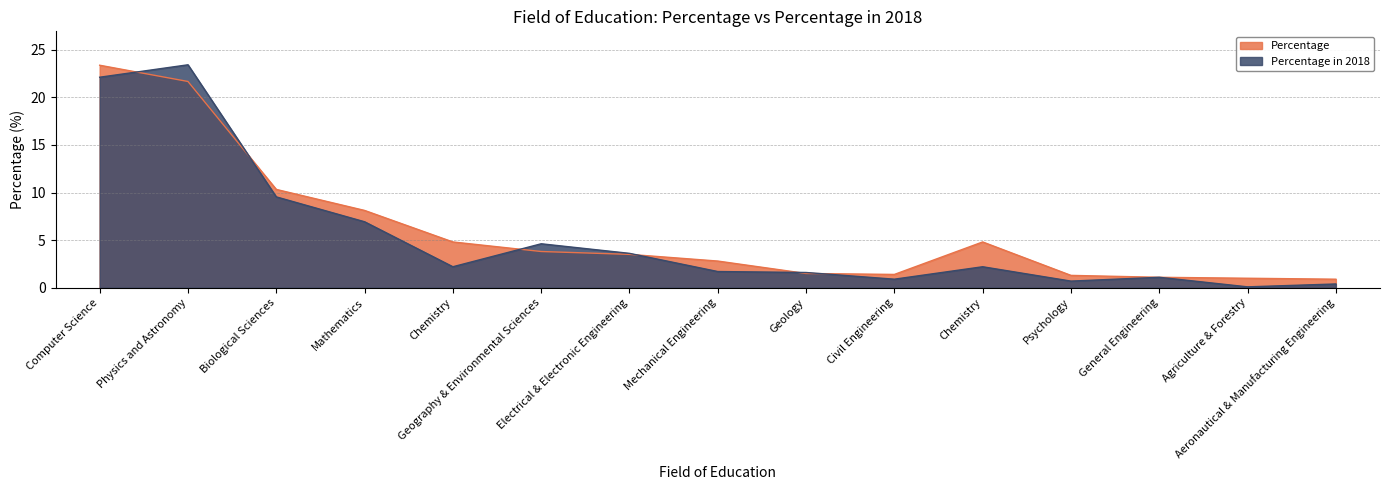

Reading right to left, transcribe all the data shown in this chart.

Percentage: Aeronautical & Manufacturing Engineering=0.9	Agriculture & Forestry=1.0	General Engineering=1.1	Psychology=1.3	Chemistry=4.8	Civil Engineering=1.4	Geology=1.5	Mechanical Engineering=2.8	Electrical & Electronic Engineering=3.5	Geography & Environmental Sciences=3.8	Chemistry=4.8	Mathematics=8.1	Biological Sciences=10.3	Physics and Astronomy=21.7	Computer Science=23.4
Percentage in 2018: Aeronautical & Manufacturing Engineering=0.4	Agriculture & Forestry=0.1	General Engineering=1.1	Psychology=0.7	Chemistry=2.2	Civil Engineering=0.9	Geology=1.6	Mechanical Engineering=1.7	Electrical & Electronic Engineering=3.6	Geography & Environmental Sciences=4.6	Chemistry=2.2	Mathematics=6.9	Biological Sciences=9.5	Physics and Astronomy=23.4	Computer Science=22.1